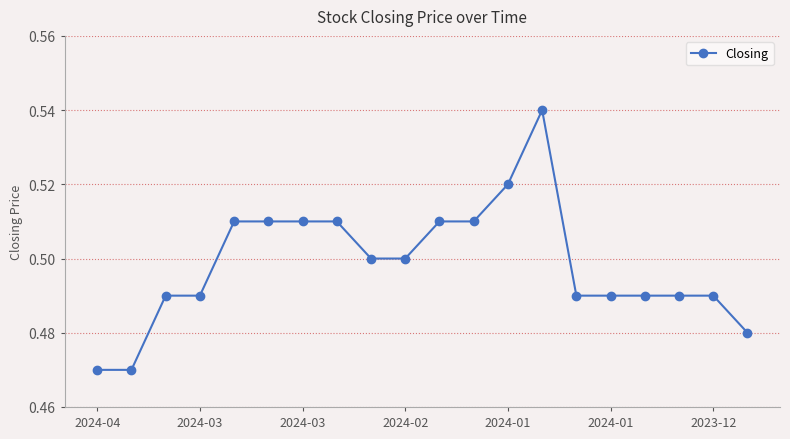

True or false: the data has more than 0 interior local peaks.

True